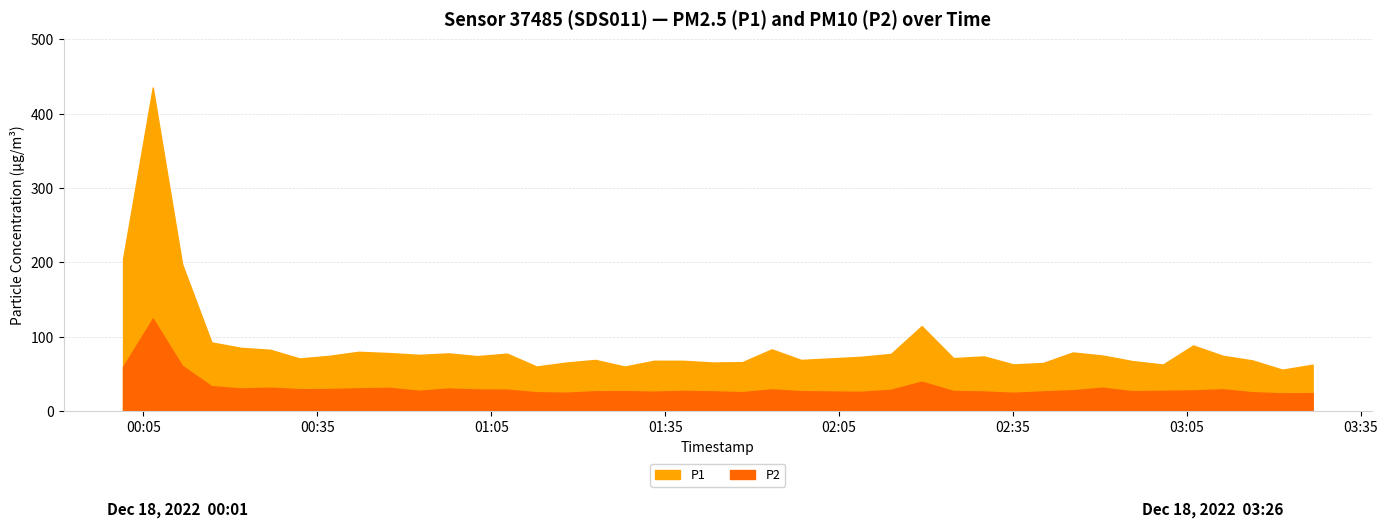

How many data points in P1 are above 73?

21